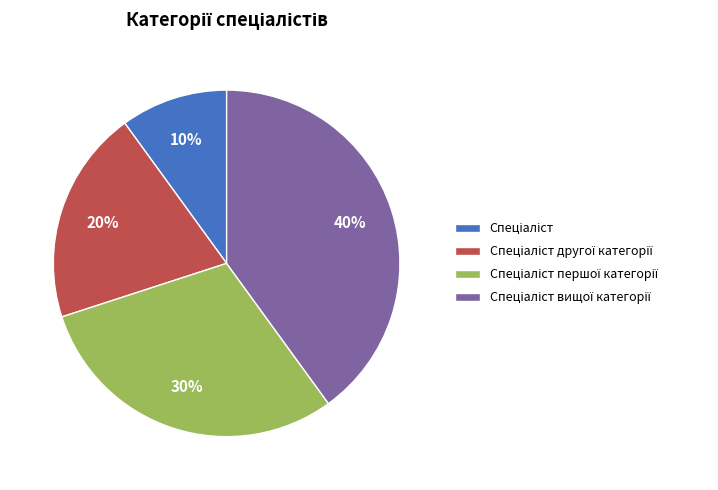

To the nearest percent, what is the difference between the largest and smallest slice percentages?

30%